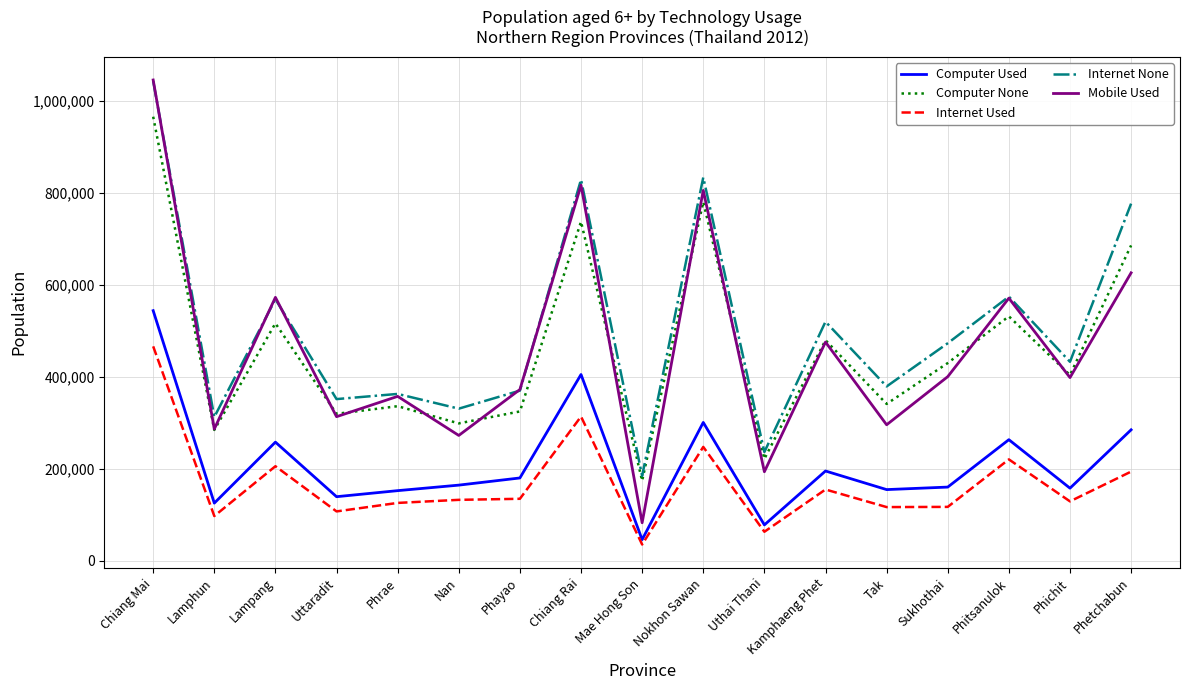

The value of Mobile Used at Lampang is 573131. True or false?

True